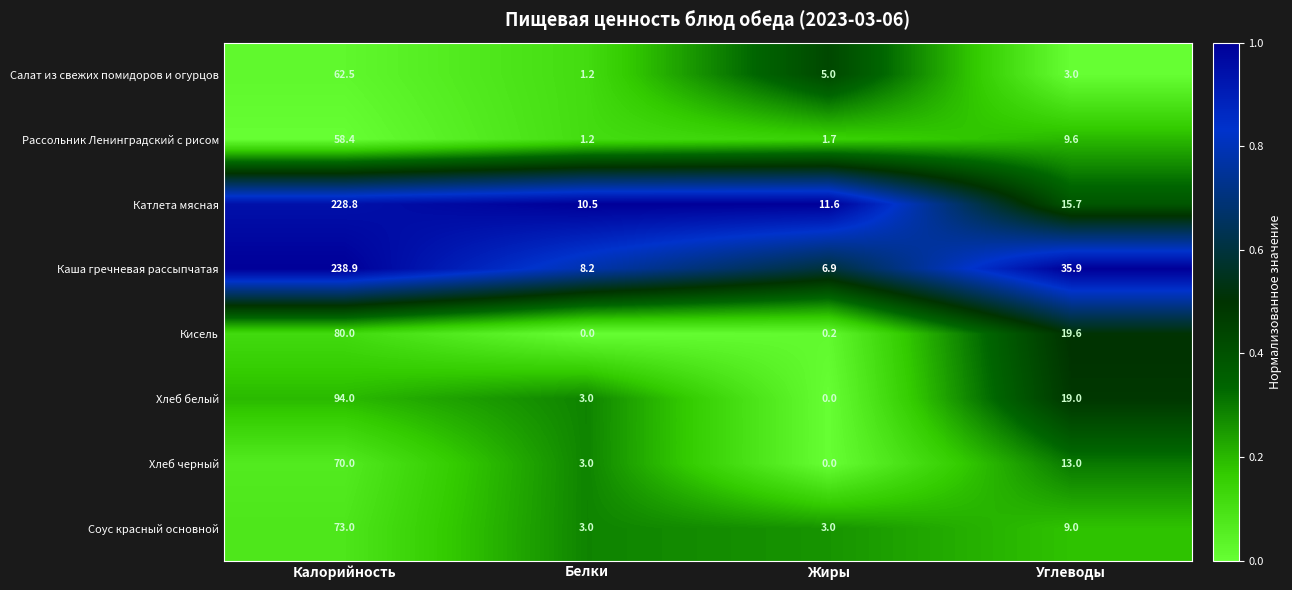

What is the greatest value displayed?

238.9